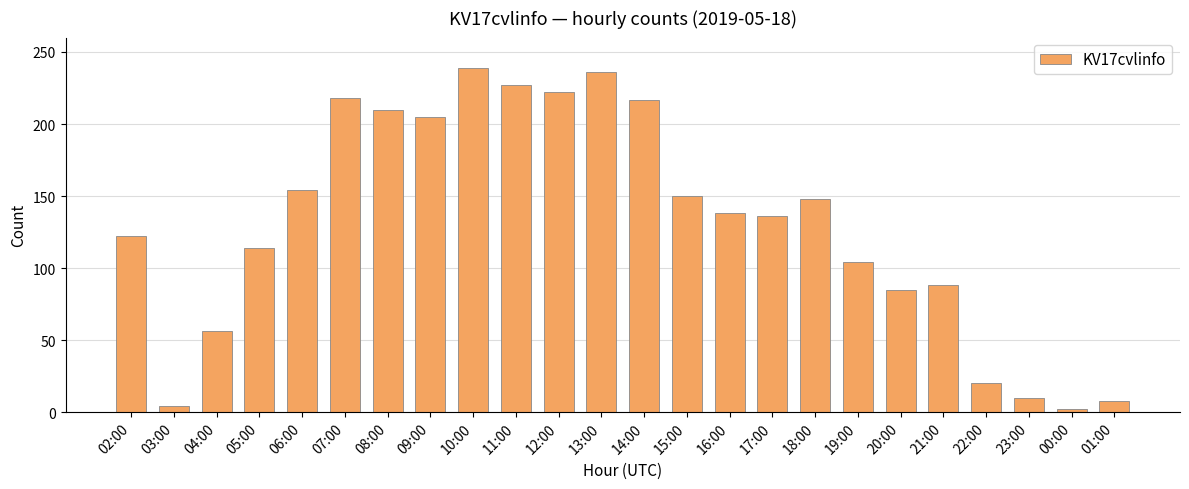

Which has a higher value, 22:00 or 07:00?

07:00